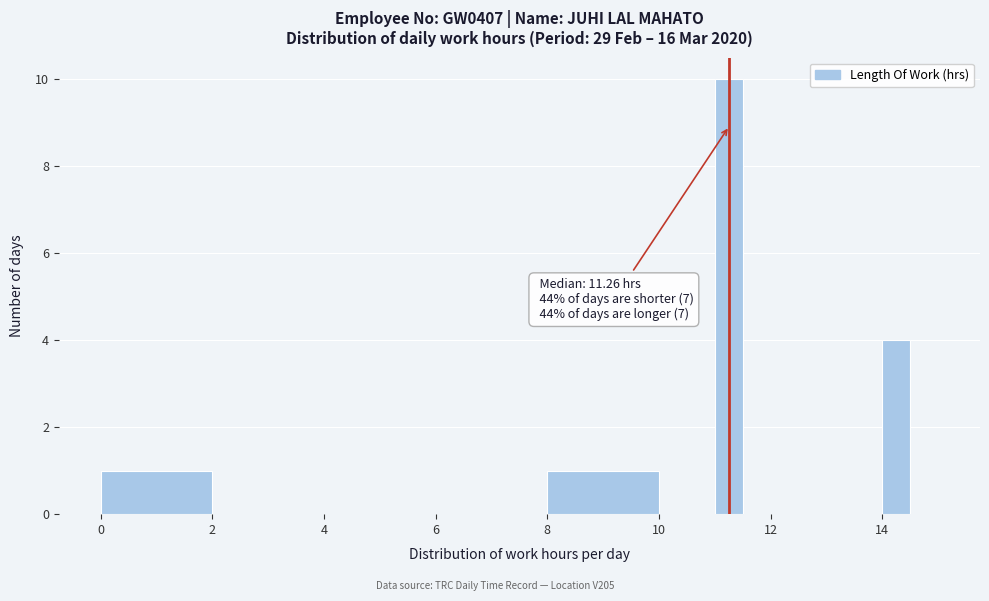

Read against the x-axis, roughly where is the centre of the tallest bar?

11.2